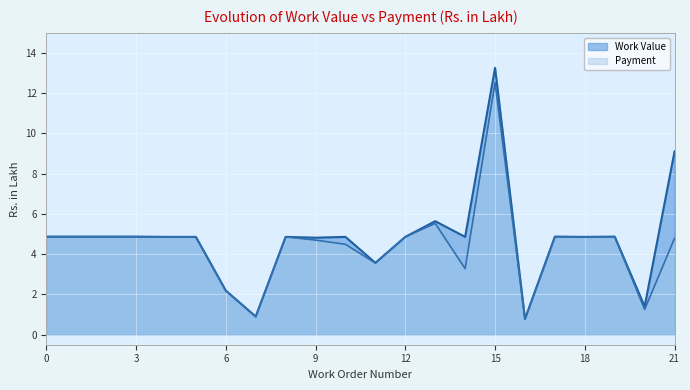

What is the smallest value displayed?

0.8